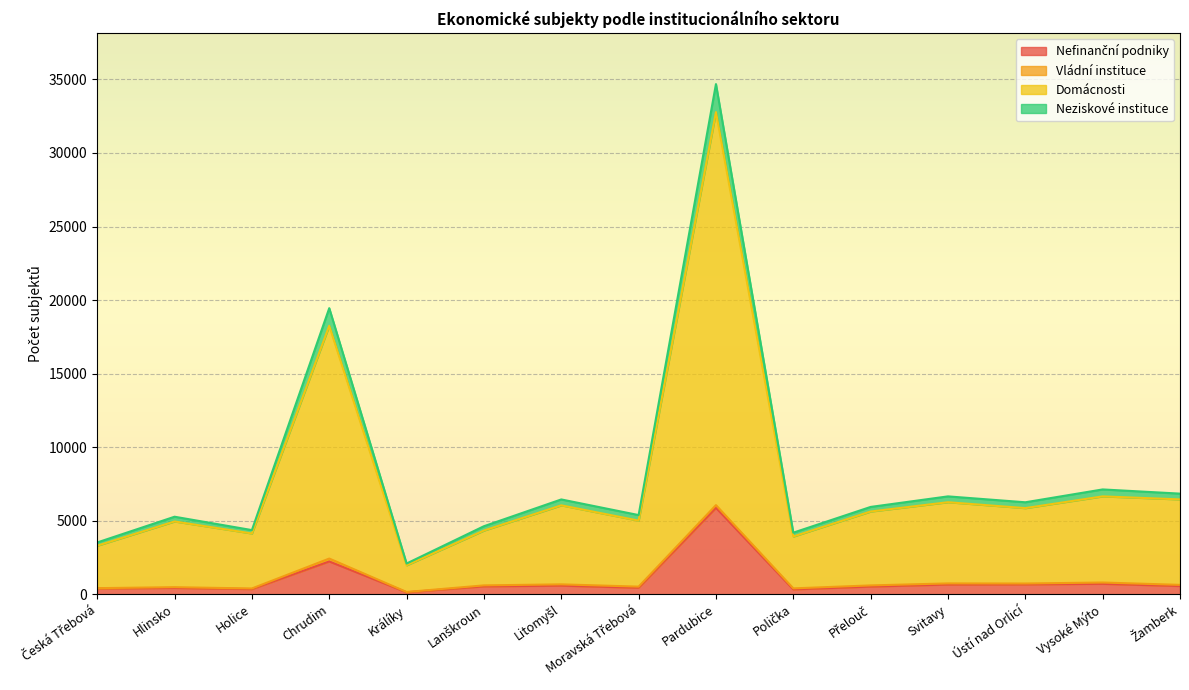

True or false: Neziskové instituce and Domácnosti intersect in this chart.

False